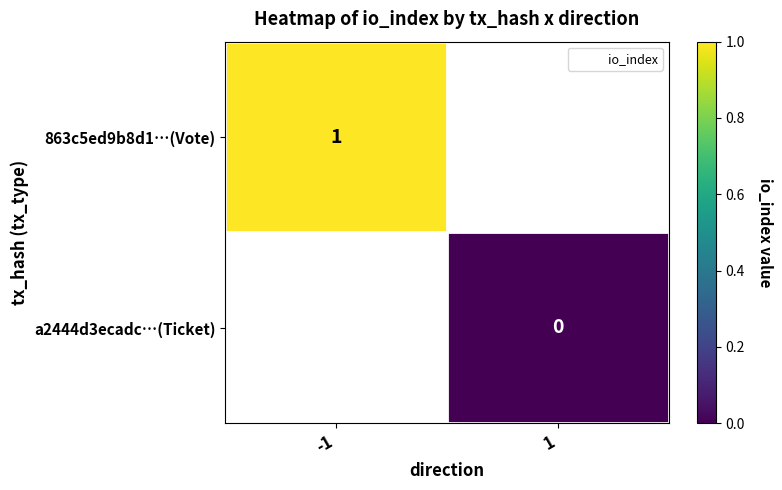

Where is 863c5ed9b8d1…(Vote) nearest to the value 1?

-1